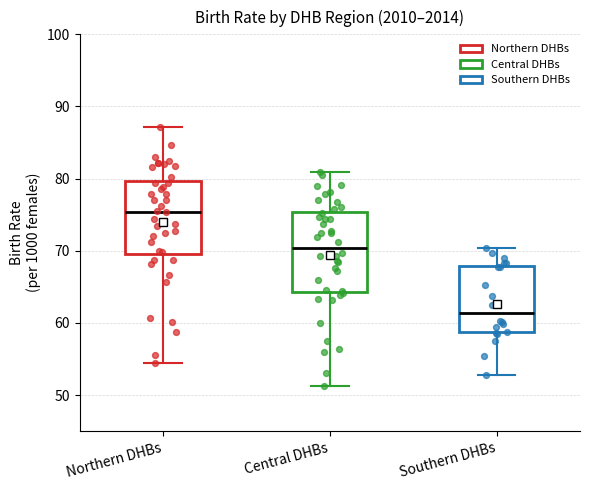

Which box's median line is the lowest?

Southern DHBs